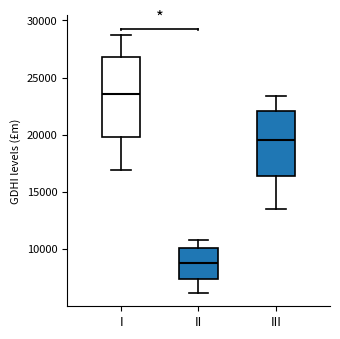

Which box is the tallest, from its lower edge to its upper edge?

I